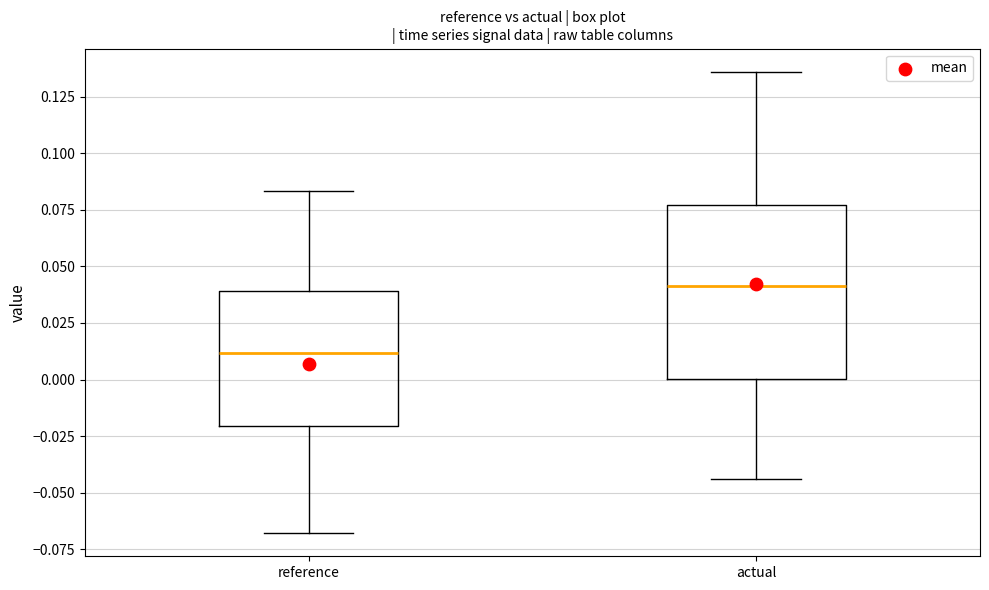

Reading left to right, read every box against the y-axis: the position of its median line, the range the box covers, and the ends of its whiskers. The values are not printed on the chart, so give them approximately, as read against the axis.

reference: median 0.010, box -0.020 to 0.040, whiskers -0.070 to 0.085
actual: median 0.040, box 0.000 to 0.075, whiskers -0.045 to 0.135